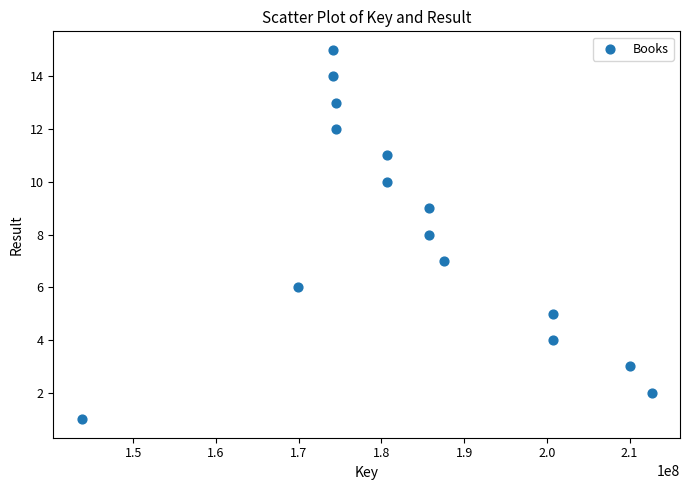

What is the range of X values (max minus min)?

68844157